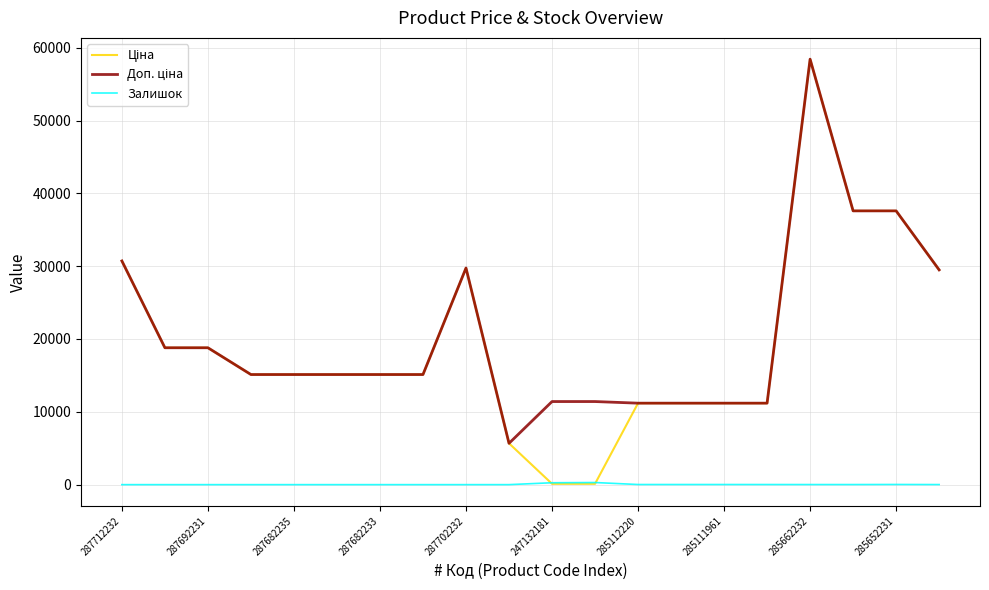

What is the maximum value shown in the chart?

58426.5